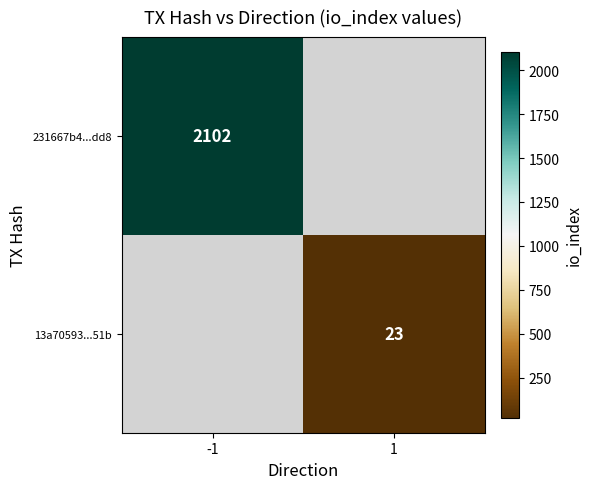

What is the maximum value shown in the chart?

2102.0